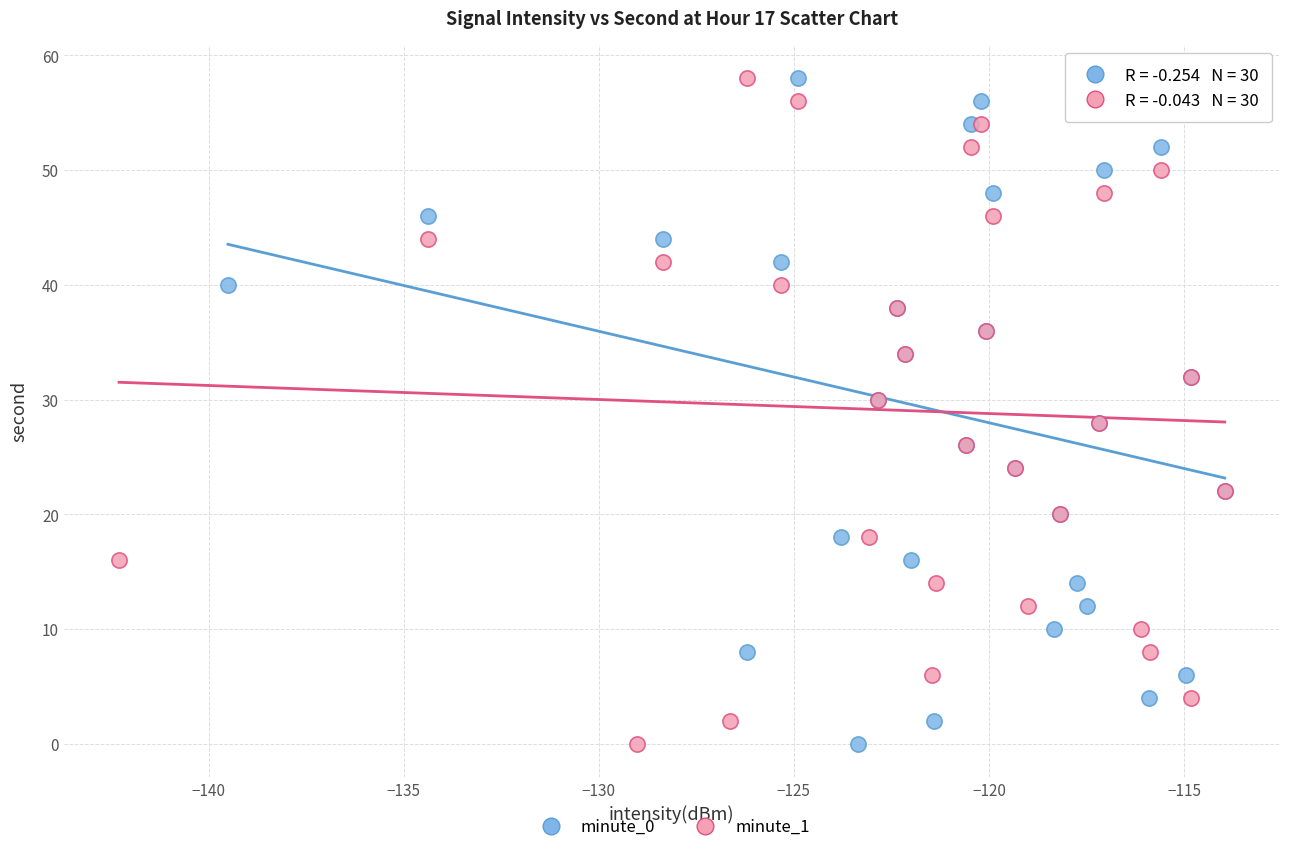

What are all the series names shown in the legend?

minute_0, minute_1